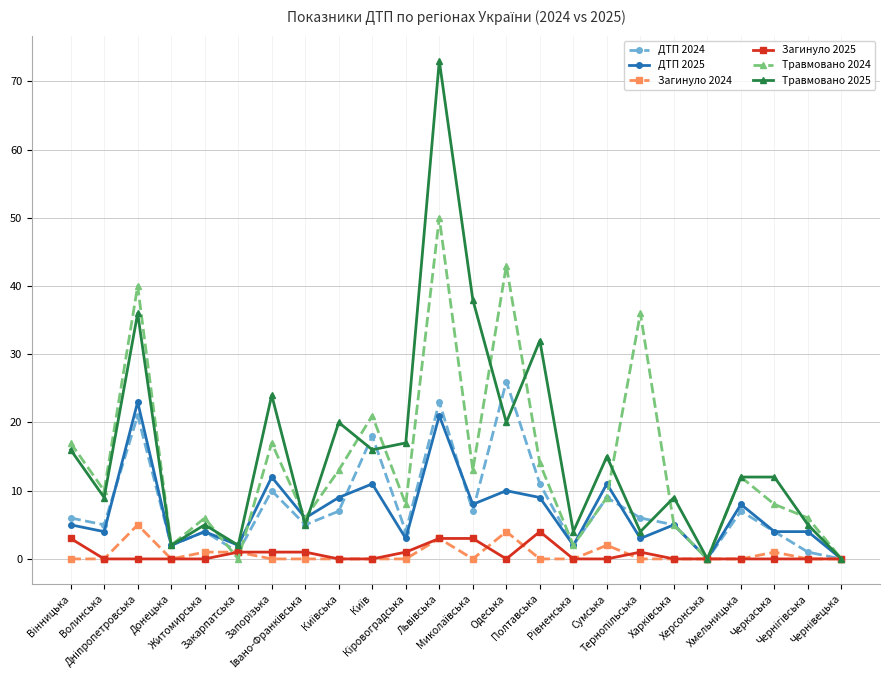

At which label is ДТП 2024 closest to 13?

Полтавська